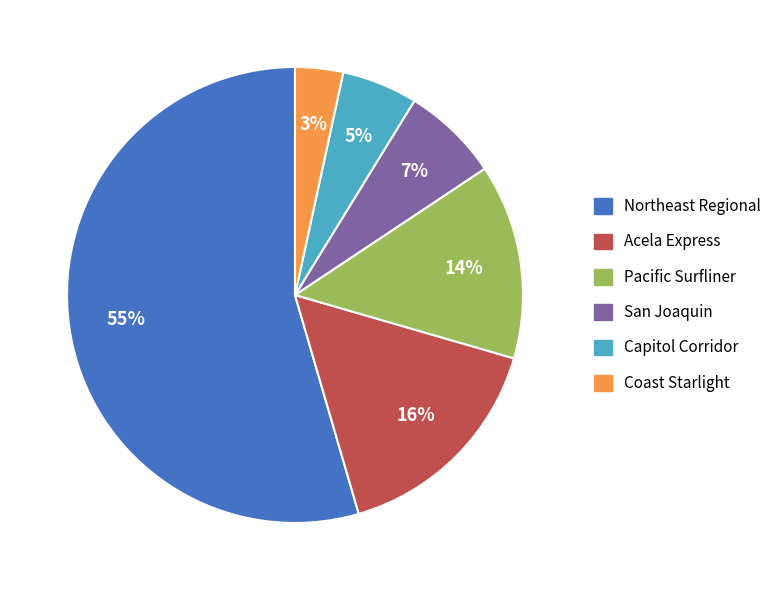

Is the sum of San Joaquin and Acela Express greater than half?

No